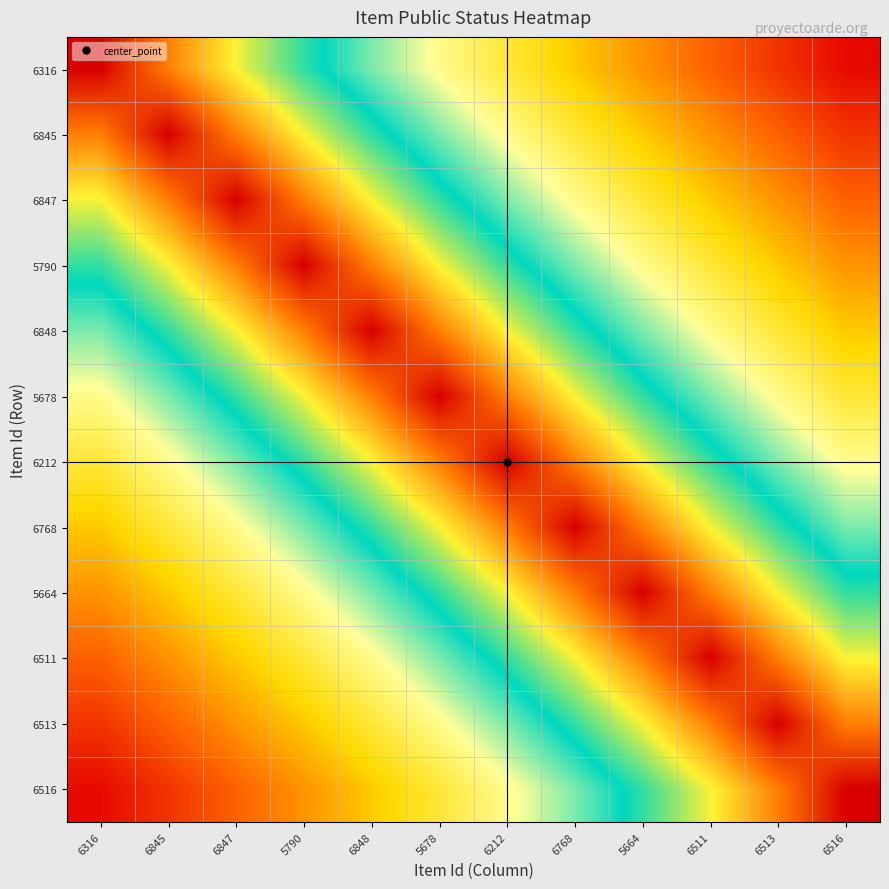

Rank the series at 6848 from highest to lowest value.

6848, 5790, 5678, 6847, 6212, 6845, 6768, 6316, 5664, 6511, 6513, 6516